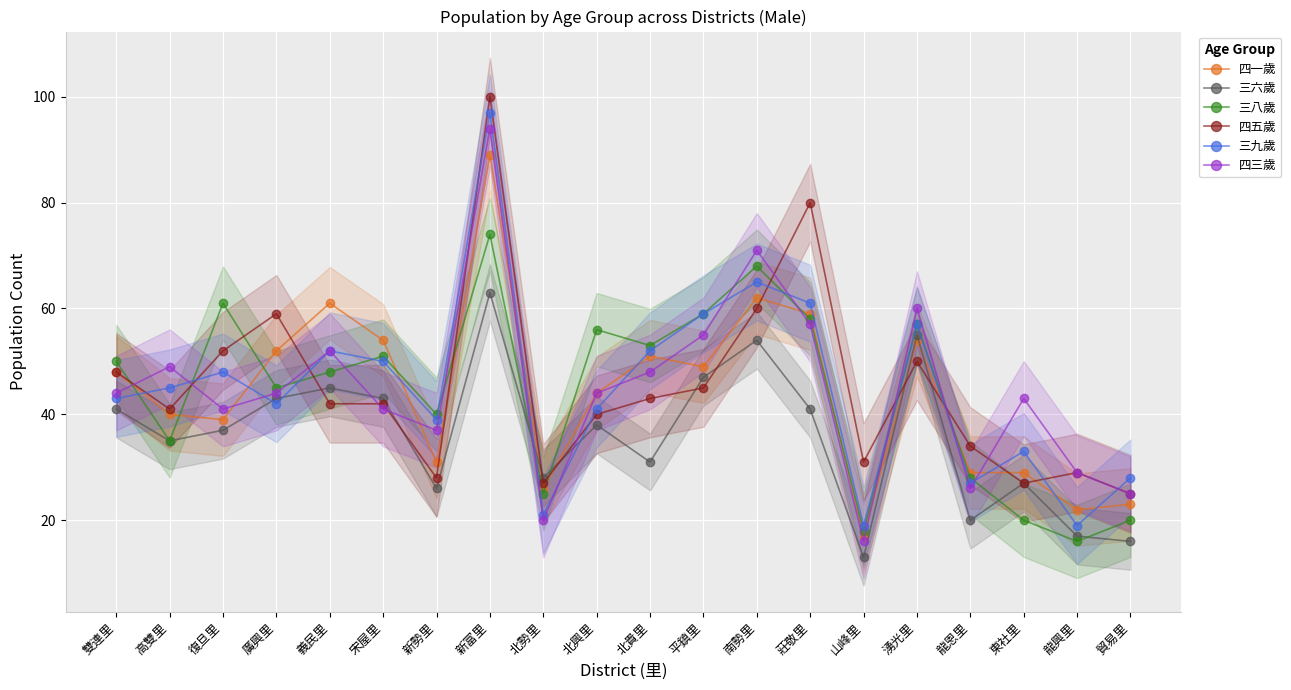

The value of 四五歲 at 北貴里 is 71. True or false?

False